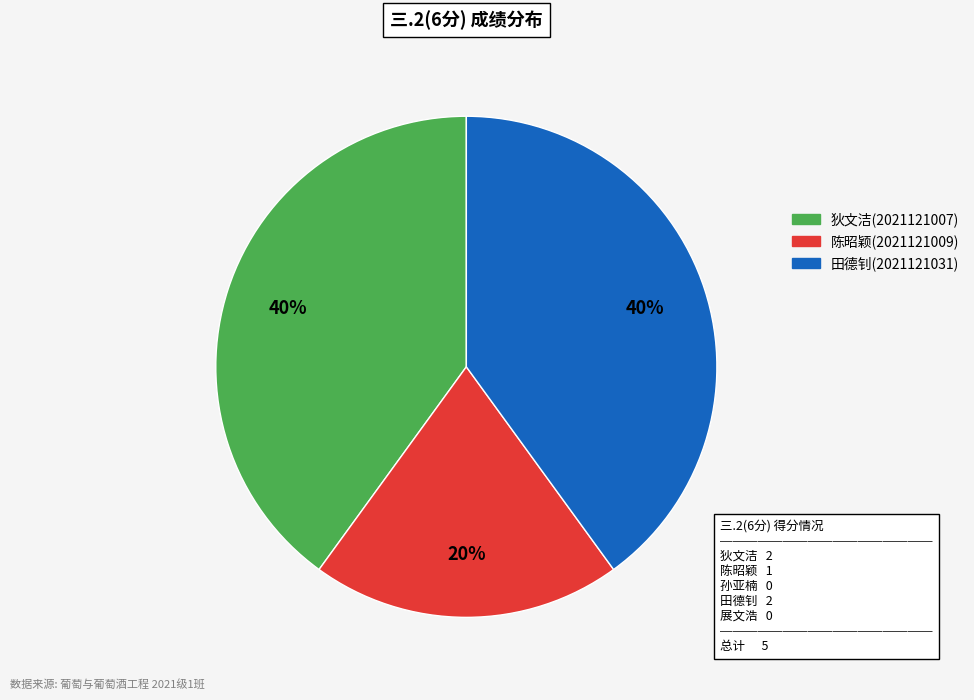

To the nearest percent, what is the average slice percentage?

33%